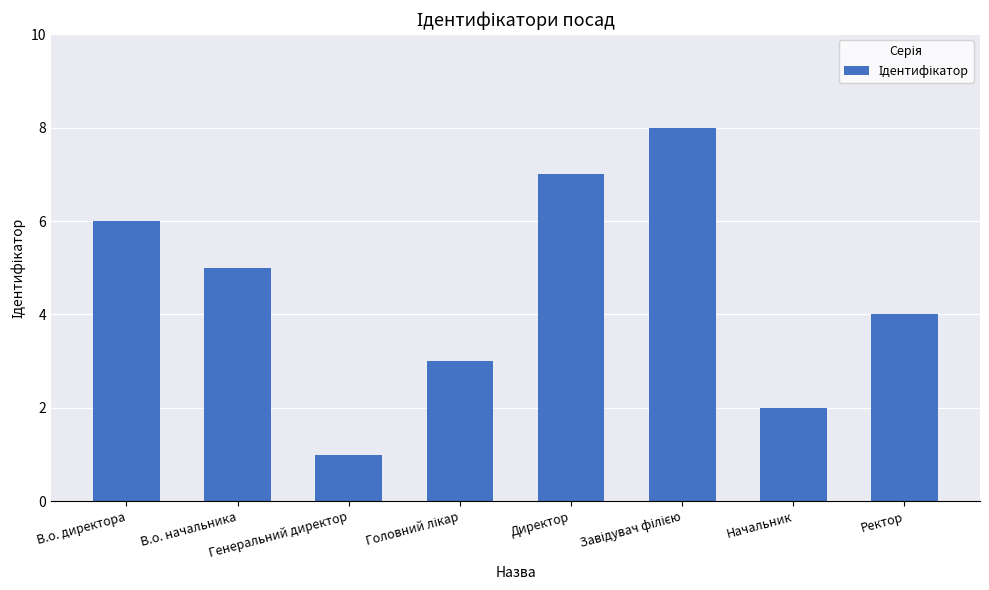

What is the sum of all values?

36